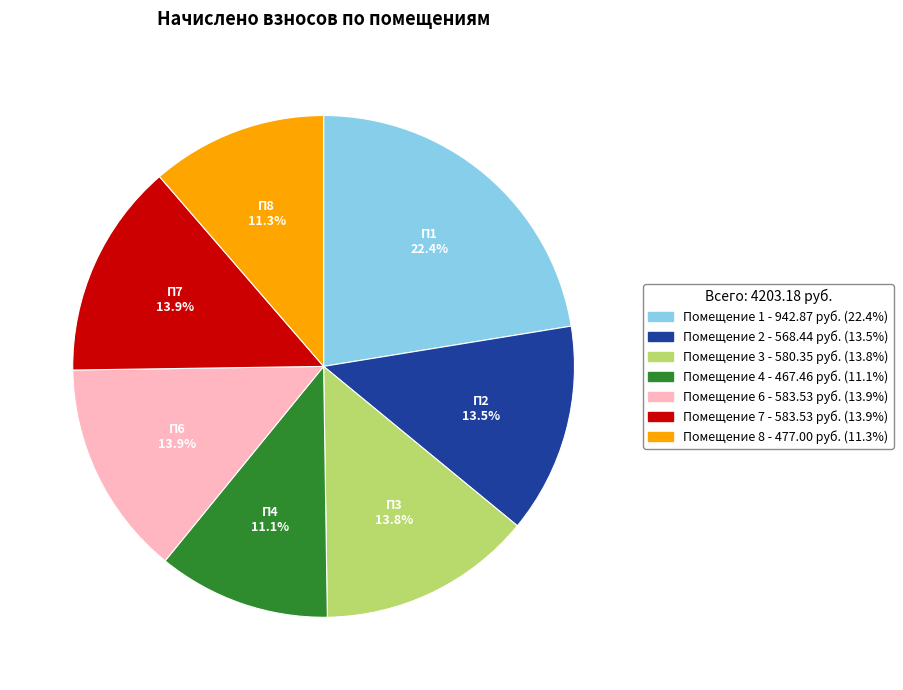

Is there a majority slice in this chart?

No